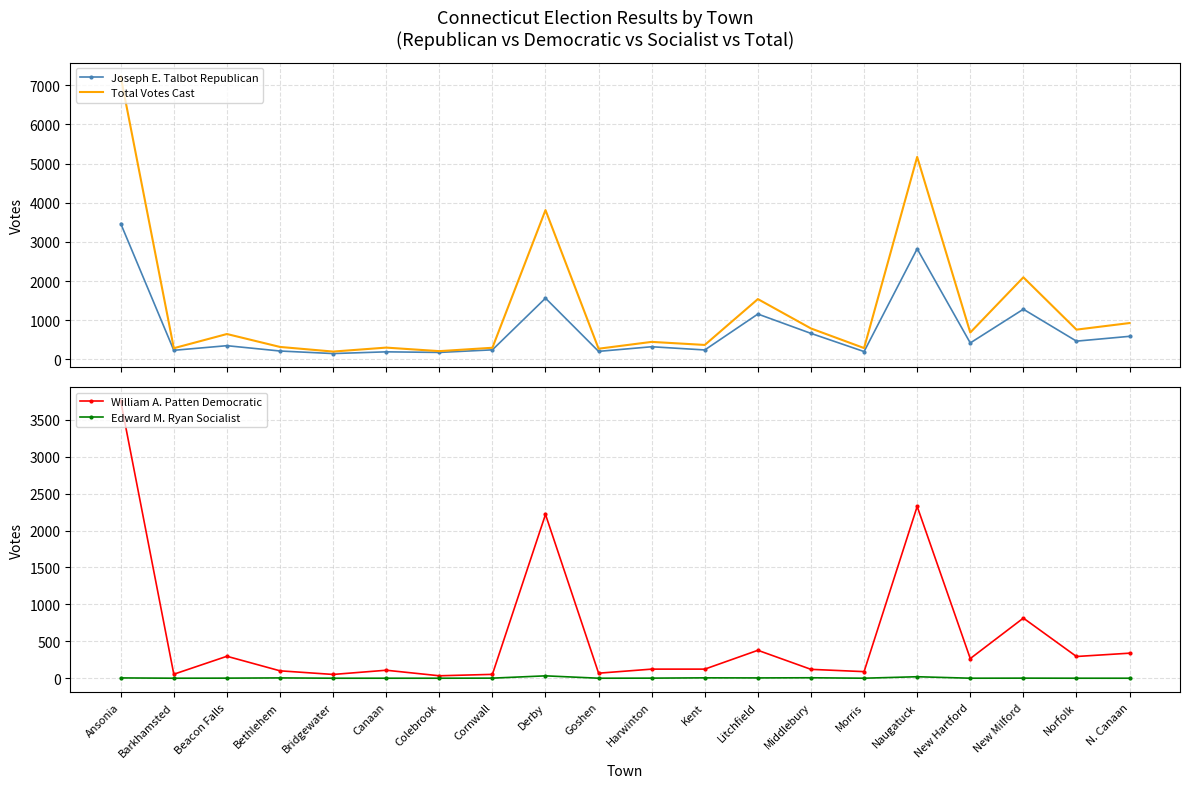

Reading right to left, transcribe all the data shown in this chart.

Joseph E. Talbot Republican: N. Canaan=590	Norfolk=467	New Milford=1282	New Hartford=421	Naugatuck=2825	Morris=201	Middlebury=665	Litchfield=1159	Kent=242	Harwinton=324	Goshen=206	Derby=1564	Cornwall=245	Colebrook=179	Canaan=194	Bridgewater=150	Bethlehem=215	Beacon Falls=351	Barkhamsted=233	Ansonia=3469
Total Votes Cast: N. Canaan=929	Norfolk=761	New Milford=2097	New Hartford=687	Naugatuck=5171	Morris=290	Middlebury=791	Litchfield=1541	Kent=370	Harwinton=448	Goshen=274	Derby=3814	Cornwall=298	Colebrook=212	Canaan=302	Bridgewater=201	Bethlehem=319	Beacon Falls=649	Barkhamsted=287	Ansonia=7225
William A. Patten Democratic: N. Canaan=339	Norfolk=294	New Milford=814	New Hartford=266	Naugatuck=2326	Morris=89	Middlebury=120	Litchfield=378	Kent=123	Harwinton=123	Goshen=68	Derby=2218	Cornwall=52	Colebrook=33	Canaan=108	Bridgewater=51	Bethlehem=100	Beacon Falls=297	Barkhamsted=54	Ansonia=3752
Edward M. Ryan Socialist: N. Canaan=0	Norfolk=0	New Milford=1	New Hartford=0	Naugatuck=20	Morris=0	Middlebury=6	Litchfield=4	Kent=5	Harwinton=1	Goshen=0	Derby=32	Cornwall=1	Colebrook=0	Canaan=0	Bridgewater=0	Bethlehem=4	Beacon Falls=1	Barkhamsted=0	Ansonia=4